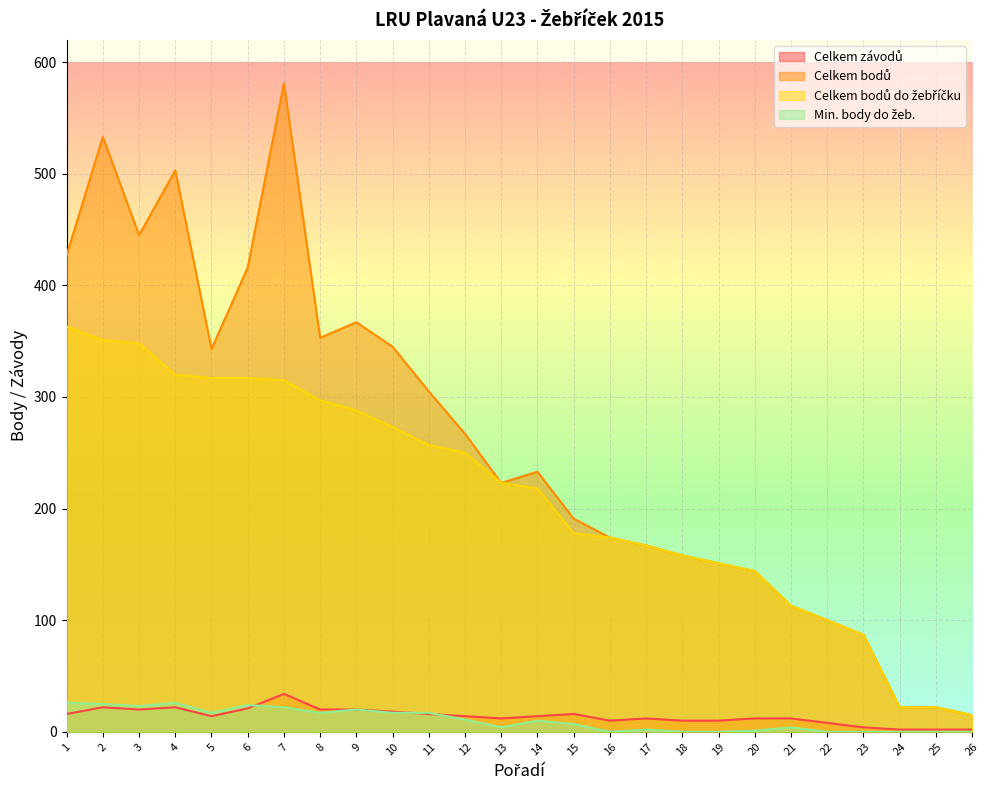

At which label does Min. body do žeb. first exceed 10?

1